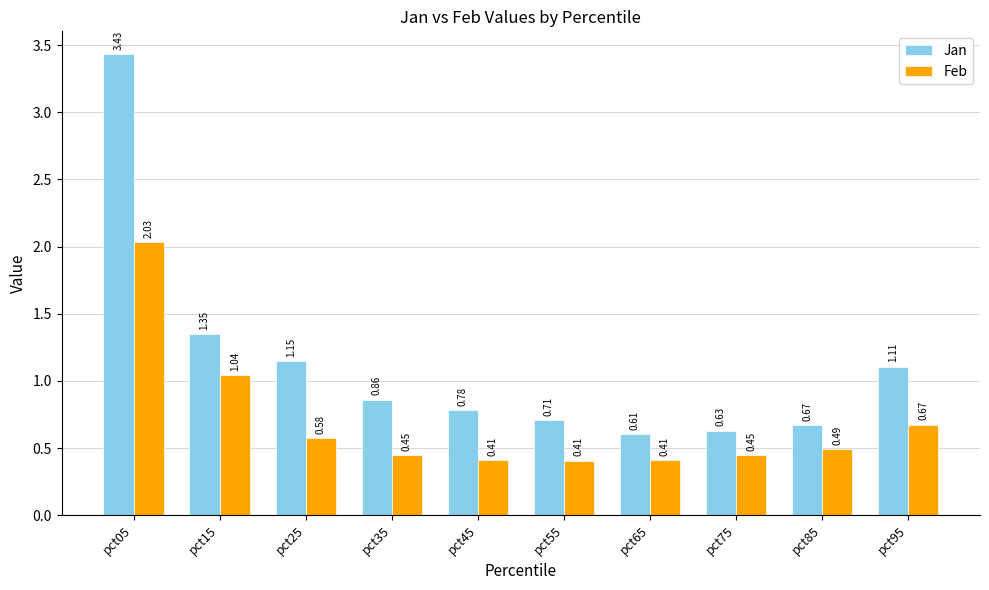

At pct65, list the series in order from largest to smallest.

Jan, Feb